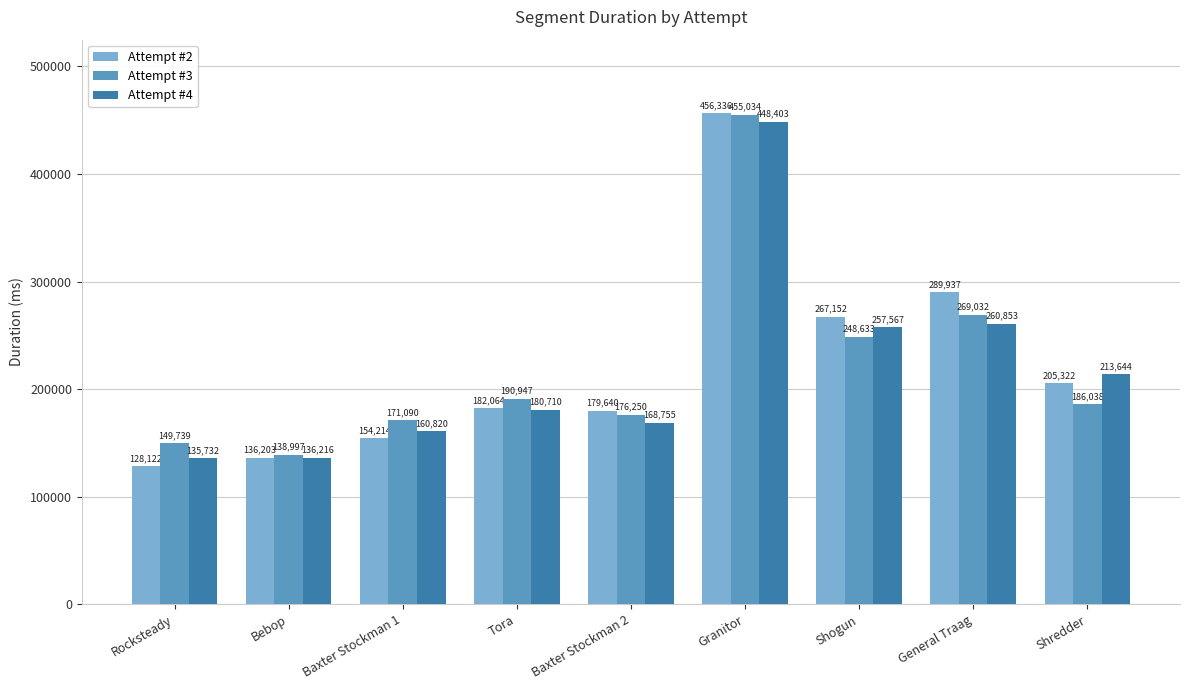

What is the difference between the second highest and second lowest values in the Attempt #4 series?

124637